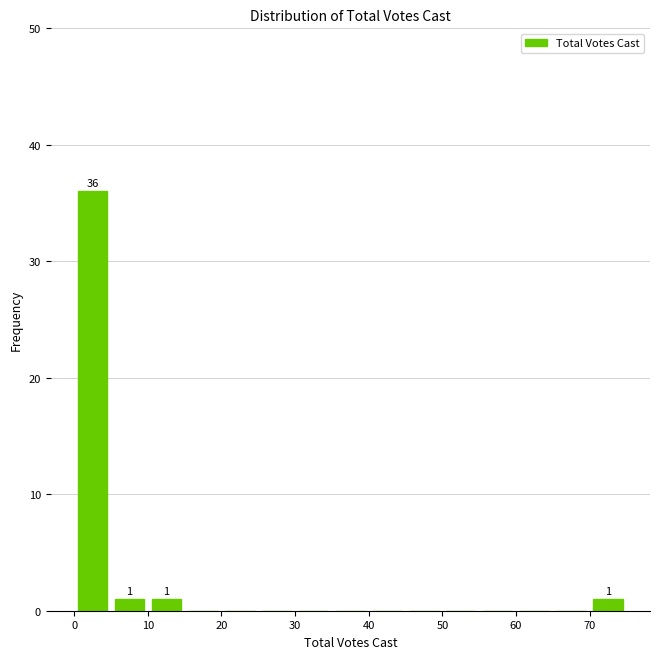

Over which range of the x-axis is the bar tallest?

0 to 5